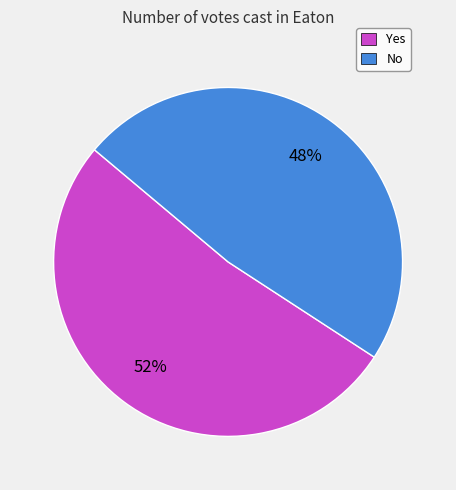

Which category has the smallest portion of the pie?

No